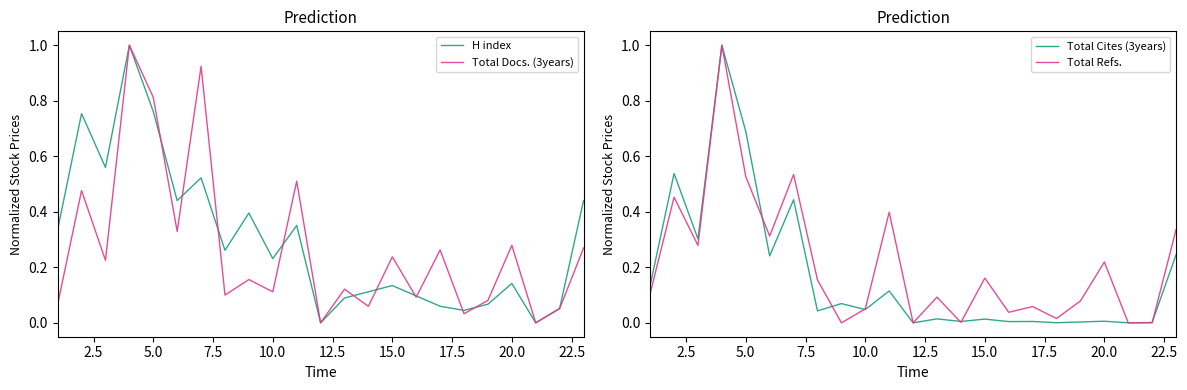

How many positive values does the Total Cites (3years) series have?

21